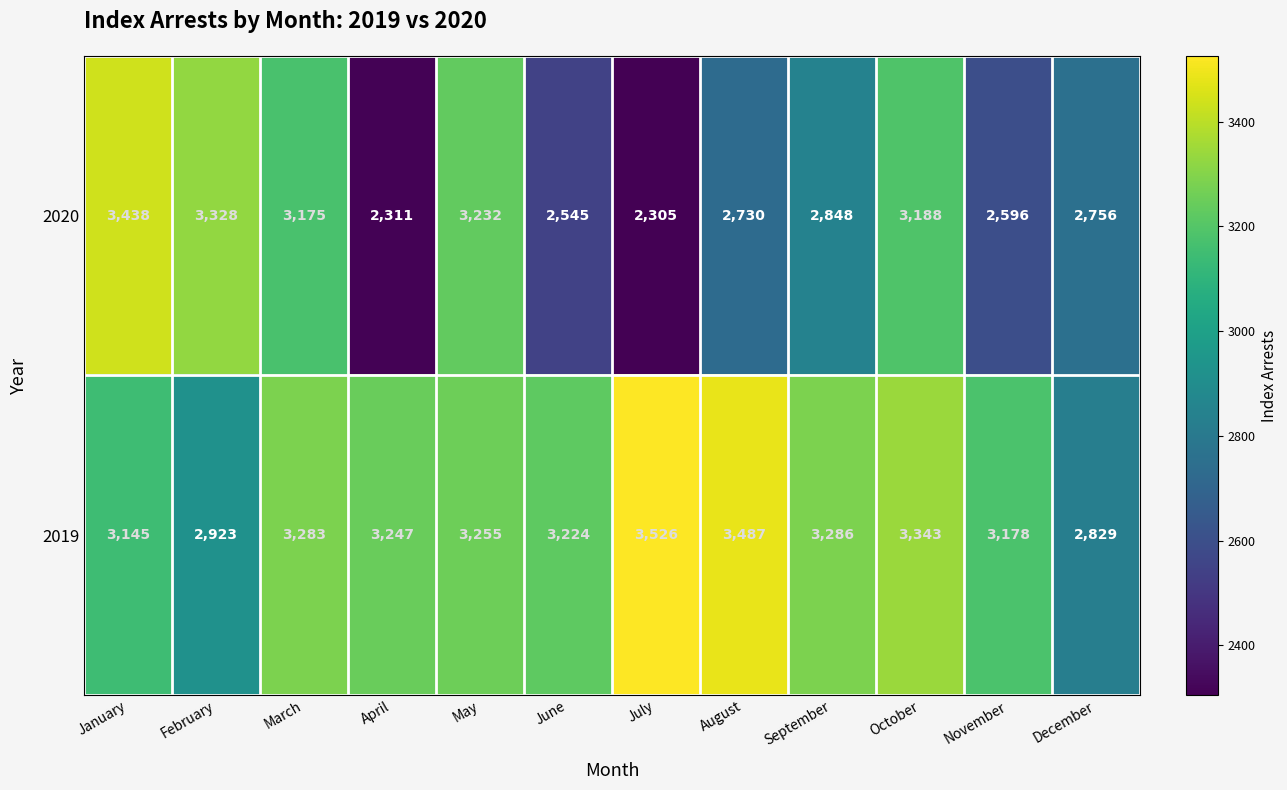

What is the highest value of the 2020 series?

3438